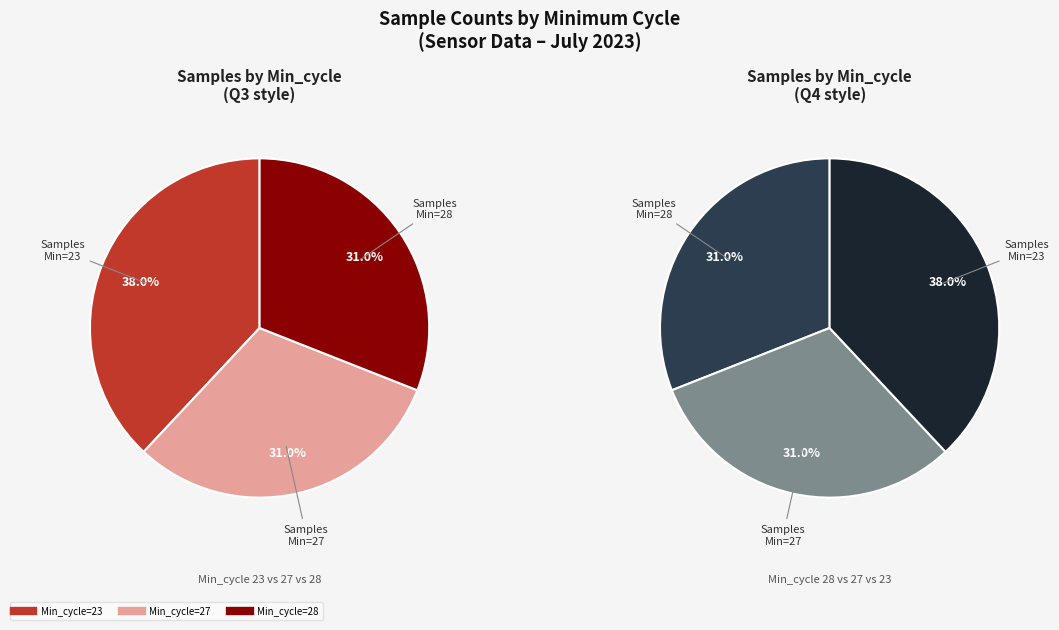

What percentage is NOT represented by 23?

62.0%